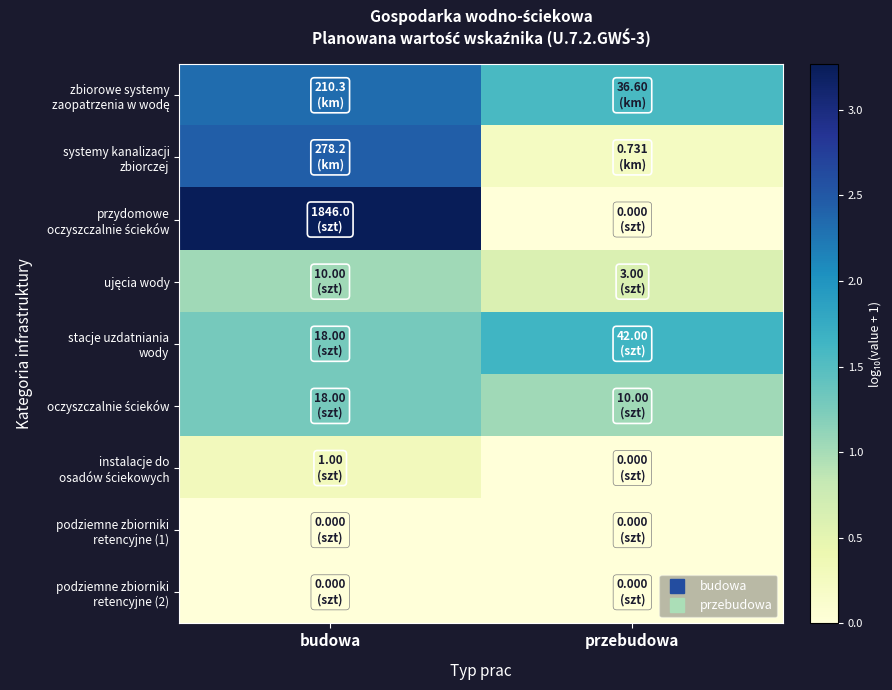

Which series changed the most between budowa and przebudowa?

przydomowe oczyszczalnie ścieków